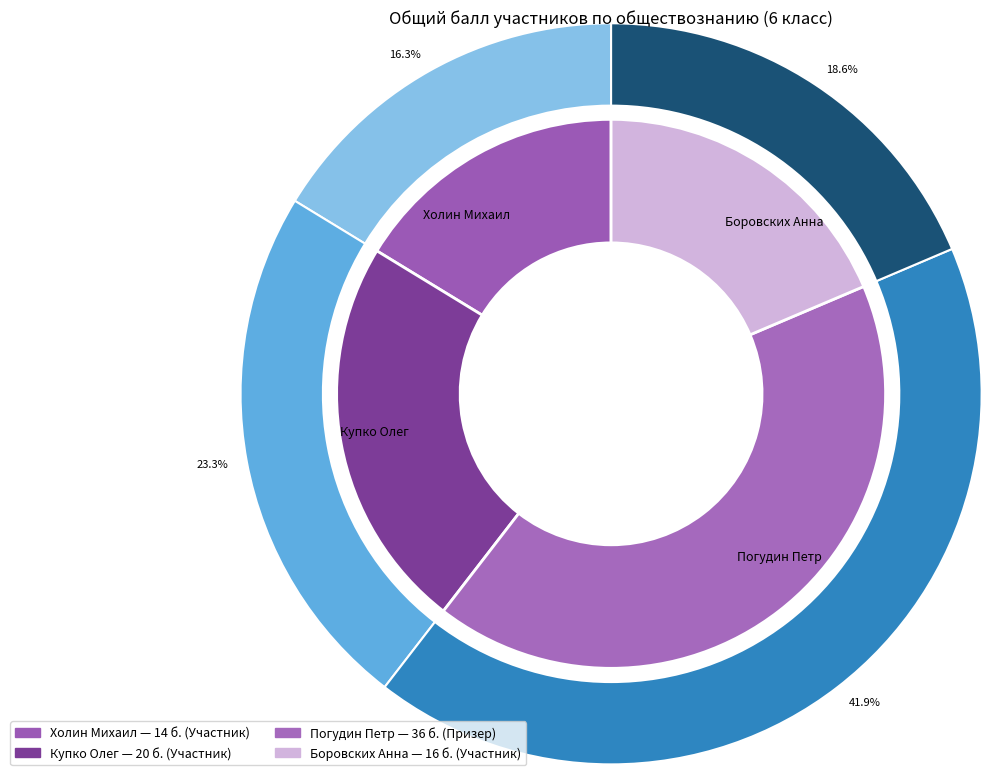

Does Купко Олег represent more than half of the total?

No